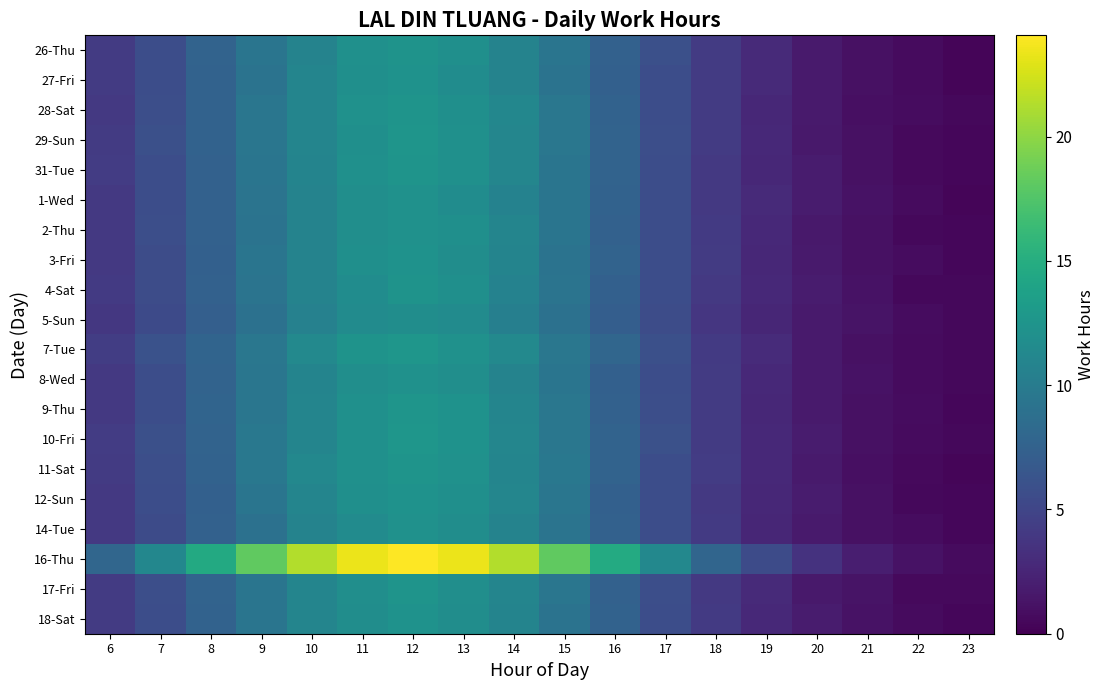

Reading left to right, what are all the values shown in this chart?

26-Thu: 6=4.2	7=5.7	8=7.6	9=9.4	10=10.8	11=12.1	12=12.4	13=12.0	14=10.8	15=9.3	16=7.5	17=5.8	18=4.1	19=2.9	20=1.8	21=1.0	22=0.7	23=0.3
27-Fri: 6=4.2	7=5.7	8=7.5	9=9.2	10=10.9	11=12.0	12=12.3	13=11.8	14=10.8	15=9.1	16=7.4	17=5.7	18=4.1	19=2.9	20=1.7	21=1.1	22=0.7	23=0.3
28-Sat: 6=4.0	7=5.8	8=7.5	9=9.5	10=11.0	11=12.2	12=12.5	13=12.0	14=11.1	15=9.5	16=7.6	17=5.7	18=4.2	19=2.7	20=1.7	21=1.0	22=0.8	23=0.5
29-Sun: 6=4.2	7=5.9	8=7.6	9=9.5	10=10.9	11=12.0	12=12.5	13=12.1	14=11.1	15=9.5	16=7.7	17=5.8	18=4.2	19=2.8	20=1.7	21=1.1	22=0.6	23=0.4
31-Tue: 6=4.2	7=5.7	8=7.4	9=9.3	10=10.9	11=12.1	12=12.4	13=12.1	14=11.0	15=9.4	16=7.7	17=5.7	18=4.0	19=2.7	20=1.9	21=1.1	22=0.6	23=0.4
1-Wed: 6=4.0	7=5.7	8=7.5	9=9.2	10=10.7	11=11.9	12=12.2	13=11.7	14=10.7	15=9.4	16=7.6	17=5.7	18=4.0	19=2.9	20=1.9	21=1.2	22=0.7	23=0.4
2-Thu: 6=4.0	7=5.8	8=7.5	9=9.2	10=10.8	11=11.9	12=12.2	13=12.0	14=10.9	15=9.4	16=7.5	17=5.7	18=4.1	19=2.8	20=1.7	21=1.1	22=0.5	23=0.4
3-Fri: 6=4.0	7=5.6	8=7.4	9=9.3	10=10.7	11=12.0	12=12.3	13=11.8	14=10.9	15=9.1	16=7.6	17=5.7	18=4.2	19=2.6	20=1.8	21=1.1	22=0.8	23=0.4
4-Sat: 6=4.1	7=5.6	8=7.4	9=9.3	10=10.8	11=11.7	12=12.3	13=12.0	14=10.7	15=9.3	16=7.4	17=5.7	18=4.0	19=2.8	20=1.9	21=1.2	22=0.6	23=0.6
5-Sun: 6=3.9	7=5.4	8=7.3	9=8.9	10=10.6	11=11.6	12=11.8	13=11.6	14=10.4	15=9.0	16=7.2	17=5.6	18=3.8	19=2.5	20=1.7	21=1.2	22=0.8	23=0.5
7-Tue: 6=4.4	7=6.0	8=7.8	9=9.6	10=11.3	11=12.4	12=12.7	13=12.2	14=11.3	15=9.6	16=7.9	17=5.8	18=4.1	19=3.0	20=1.7	21=1.1	22=0.7	23=0.5
8-Wed: 6=4.0	7=5.7	8=7.6	9=9.5	10=10.9	11=11.9	12=12.2	13=11.9	14=10.8	15=9.4	16=7.4	17=5.7	18=4.2	19=2.8	20=1.7	21=1.2	22=0.8	23=0.5
9-Thu: 6=4.0	7=5.7	8=7.8	9=9.4	10=11.0	11=12.1	12=12.5	13=12.2	14=11.0	15=9.6	16=7.5	17=5.8	18=4.2	19=2.7	20=1.7	21=1.1	22=0.8	23=0.5
10-Fri: 6=4.3	7=5.9	8=7.7	9=9.6	10=10.9	11=12.1	12=12.6	13=12.3	14=11.0	15=9.5	16=7.7	17=5.9	18=4.2	19=2.8	20=1.8	21=1.1	22=0.7	23=0.5
11-Sat: 6=4.2	7=5.8	8=7.6	9=9.6	10=11.2	11=12.1	12=12.4	13=12.2	14=11.0	15=9.6	16=7.6	17=5.7	18=4.3	19=2.7	20=1.8	21=1.0	22=0.6	23=0.3
12-Sun: 6=4.0	7=5.6	8=7.4	9=9.4	10=11.0	11=12.0	12=12.3	13=12.0	14=11.0	15=9.5	16=7.4	17=5.6	18=4.0	19=2.7	20=1.8	21=1.1	22=0.6	23=0.4
14-Tue: 6=4.0	7=5.5	8=7.5	9=9.0	10=10.8	11=11.6	12=12.2	13=11.8	14=10.8	15=9.2	16=7.5	17=5.7	18=4.1	19=2.6	20=1.8	21=1.1	22=0.8	23=0.4
16-Thu: 6=7.9	7=11.2	8=14.6	9=18.2	10=21.3	11=23.4	12=24.1	13=23.4	14=21.3	15=18.2	16=14.7	17=11.2	18=7.9	19=5.5	20=3.5	21=2.1	22=1.2	23=0.7
17-Fri: 6=4.2	7=5.8	8=7.6	9=9.4	10=11.0	11=11.9	12=12.4	13=11.9	14=11.0	15=9.5	16=7.4	17=5.8	18=4.0	19=2.9	20=1.7	21=1.3	22=0.6	23=0.6
18-Sat: 6=4.2	7=5.7	8=7.6	9=9.4	10=11.0	11=11.8	12=12.3	13=11.8	14=10.9	15=9.2	16=7.5	17=5.7	18=4.1	19=2.8	20=1.9	21=1.2	22=0.7	23=0.5